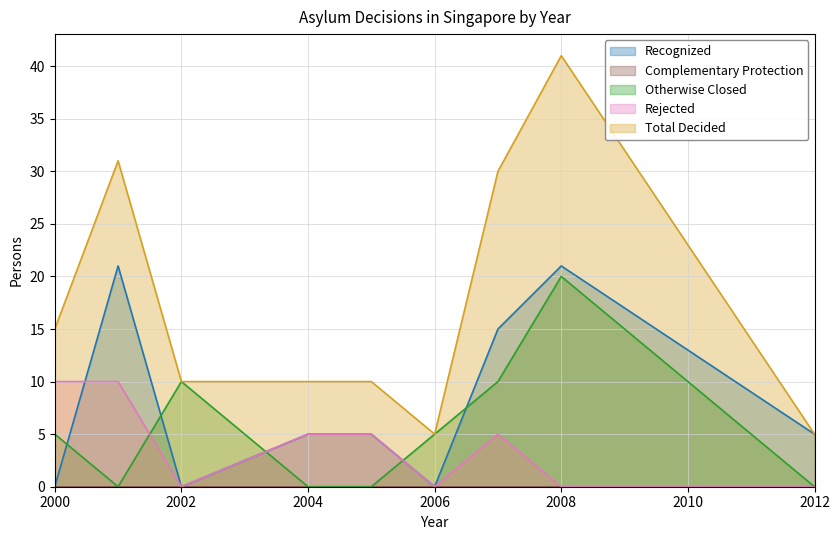

What are all the series names shown in the legend?

Recognized, Total Decided, Otherwise Closed, Rejected, Complementary Protection